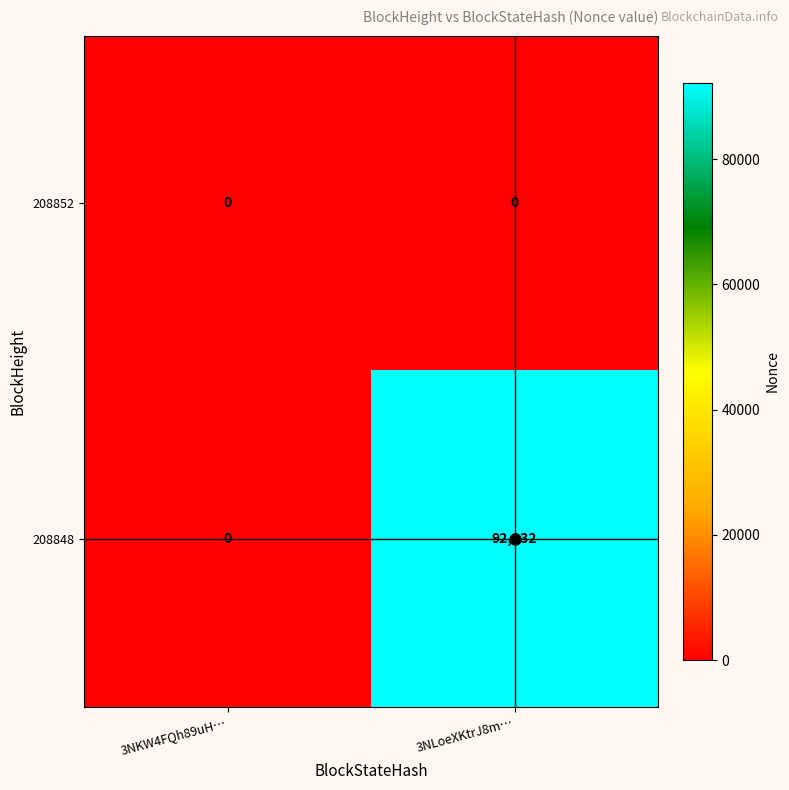

At which category is the sum across all series the highest?

3NLoeXKtrJ8m…